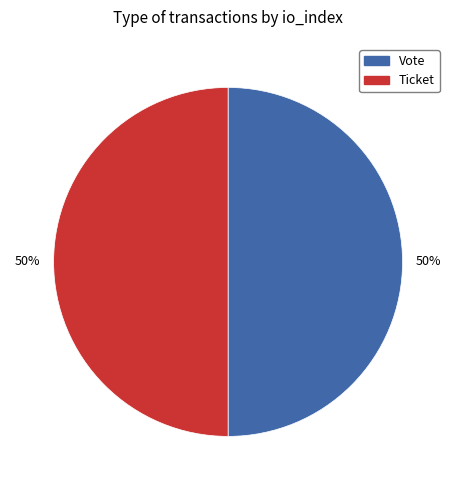

To the nearest percent, what is the combined percentage of Ticket and Vote?

100%